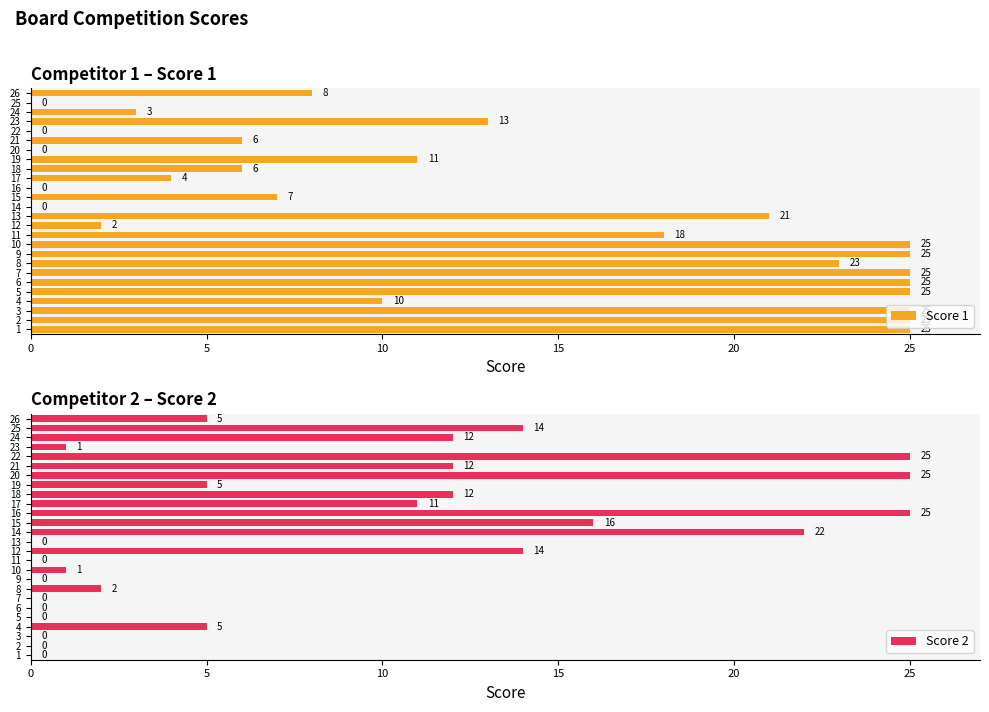

The Score 2 series shows 1 at 10. True or false?

True